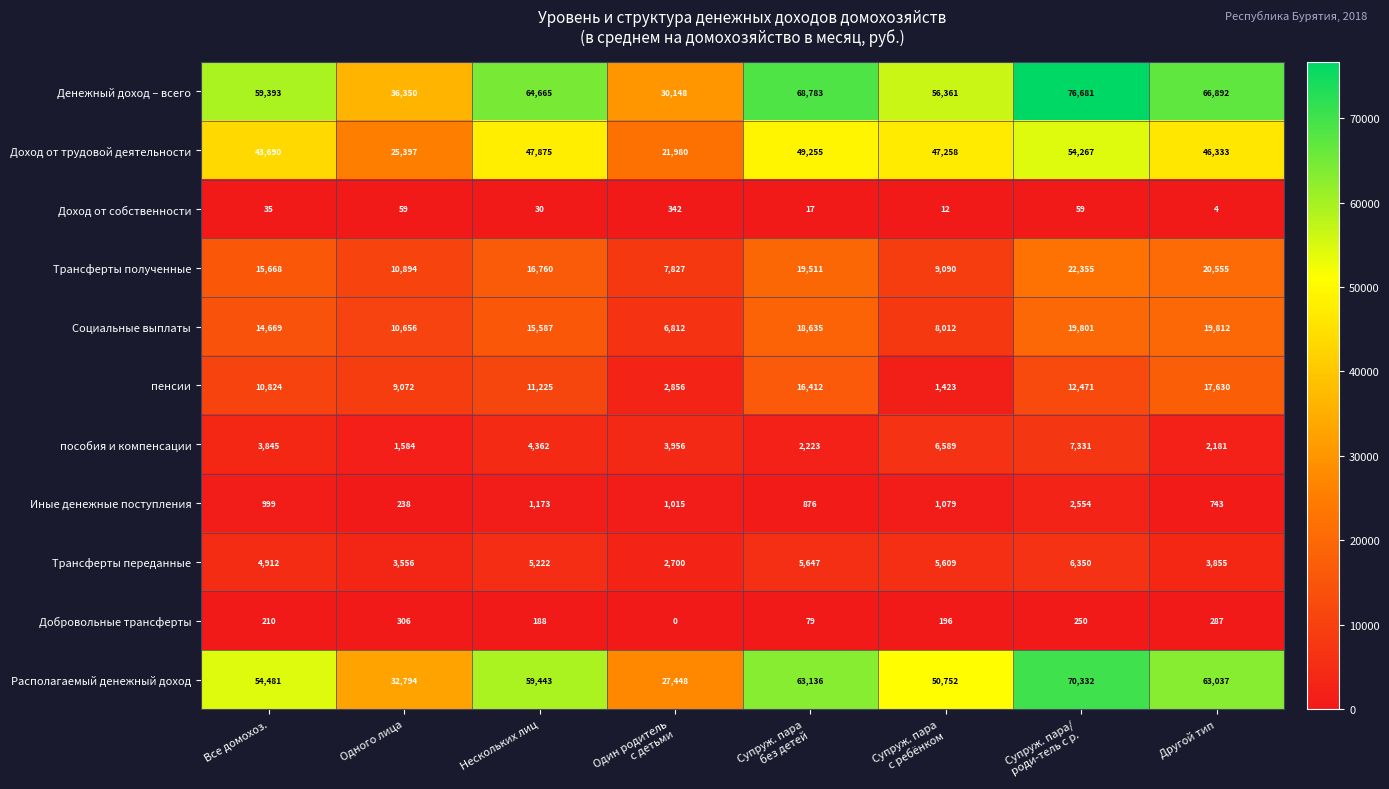

How many distinct data groups are displayed?

11